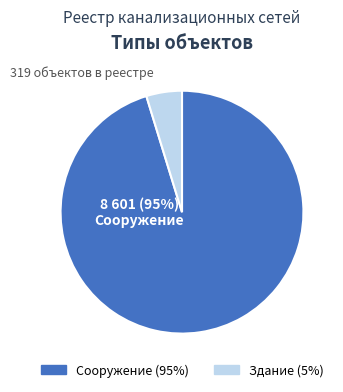

Which has a higher value, Сооружение or Здание?

Сооружение